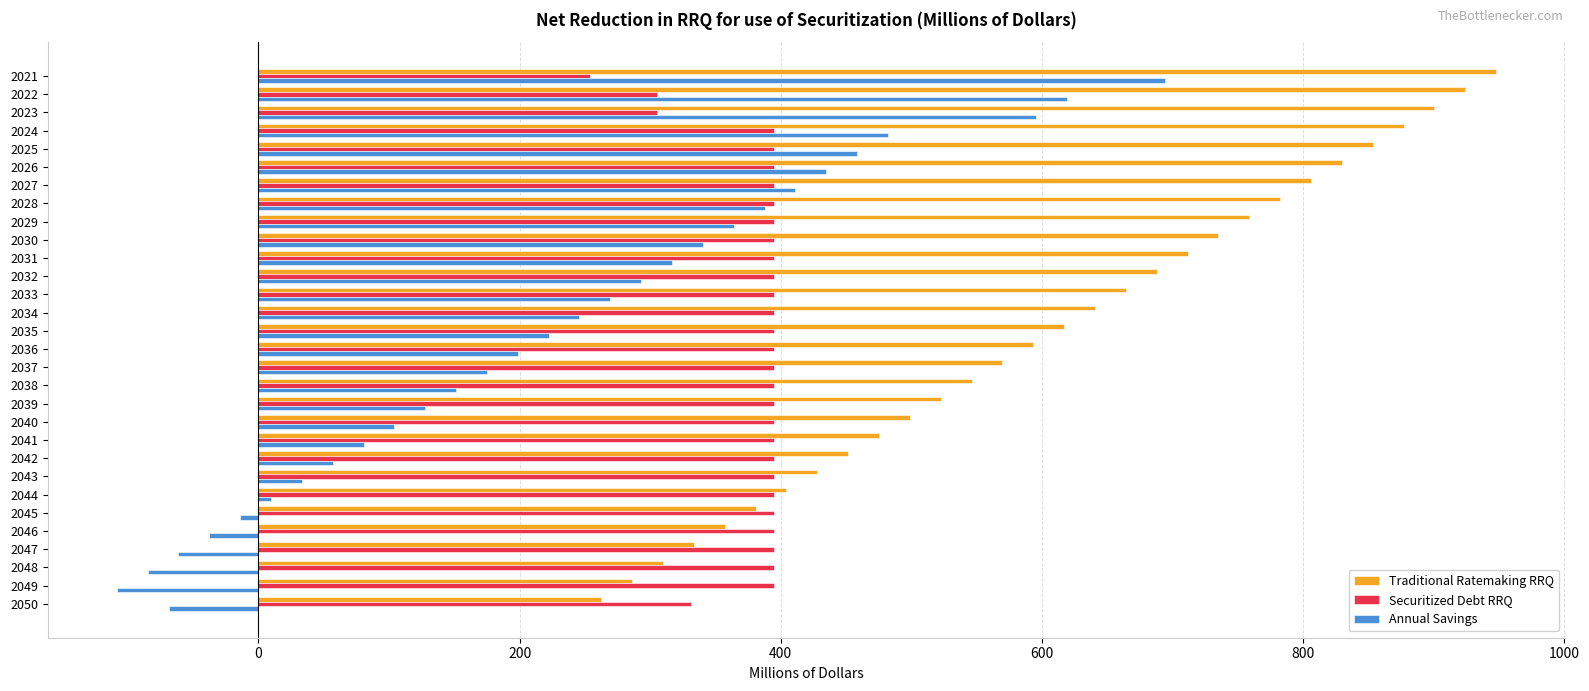

Is it true that Traditional Ratemaking RRQ equals 855.0 at 2038?

False